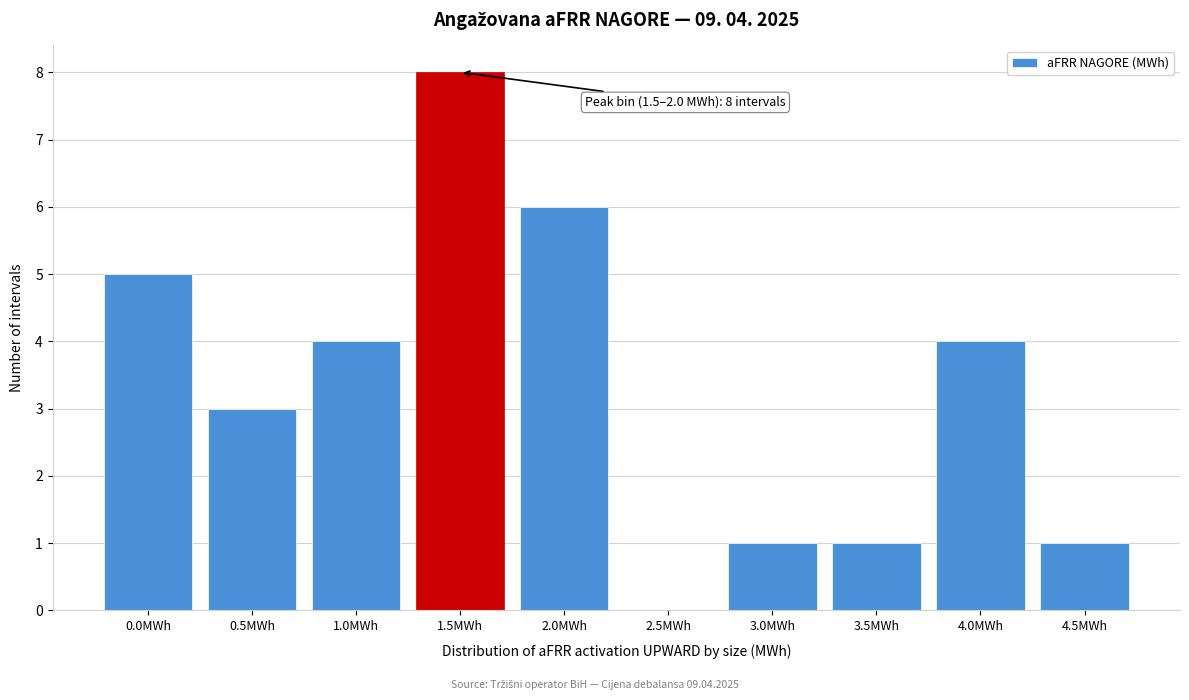

Reading left to right, list all the values displayed in this chart.

0.0MWh=5	0.5MWh=3	1.0MWh=4	1.5MWh=8	2.0MWh=6	2.5MWh=0	3.0MWh=1	3.5MWh=1	4.0MWh=4	4.5MWh=1